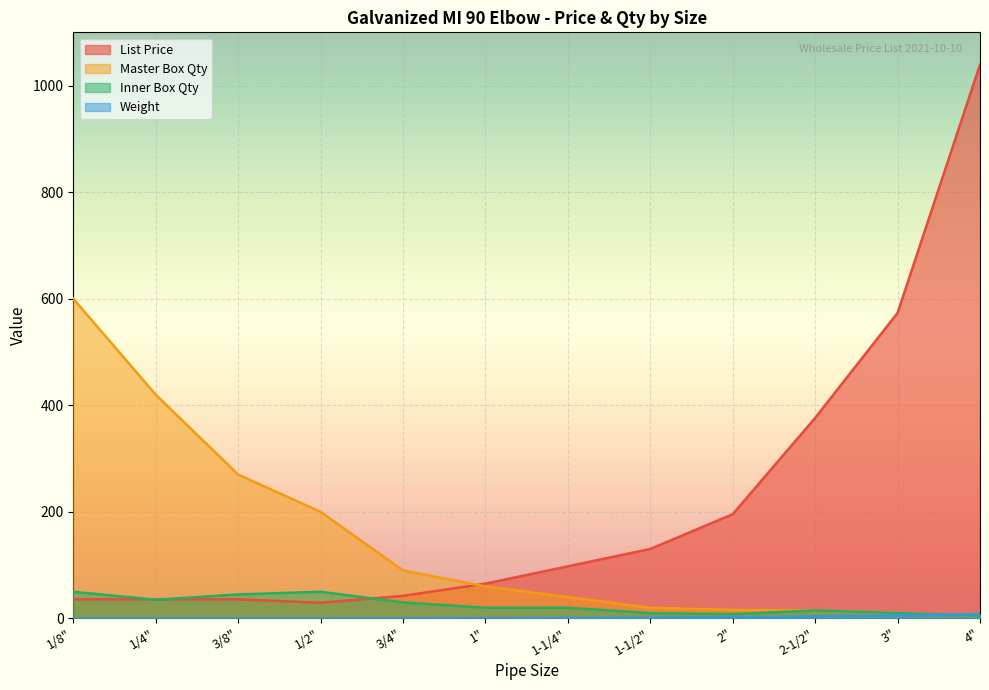

What is the average value of the List Price series?

221.4